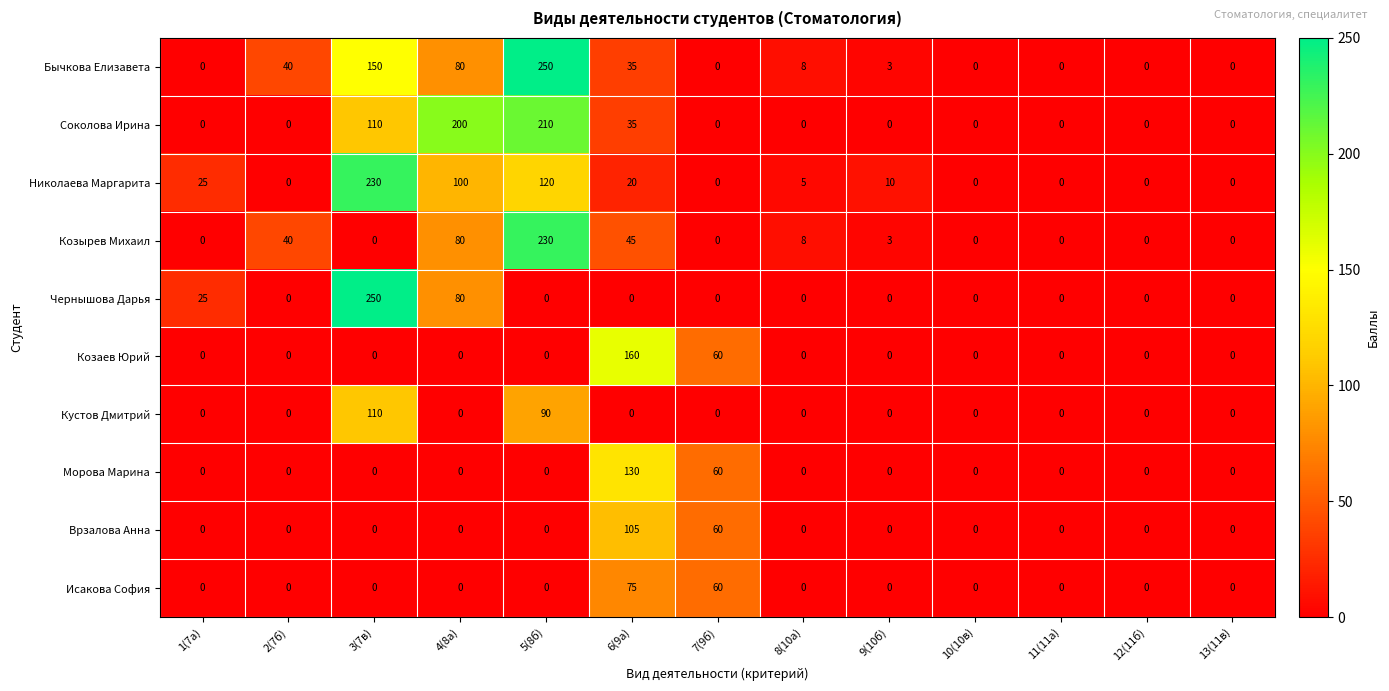

What is the average value of the Соколова Ирина series?

43